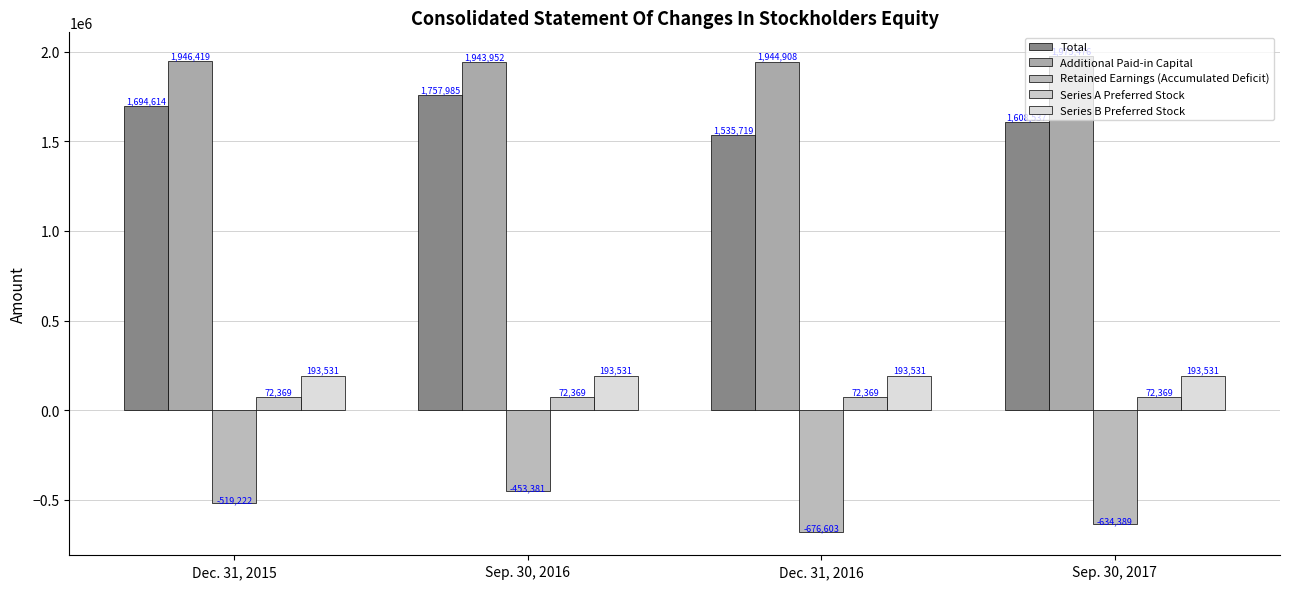

What is the maximum value for Additional Paid-in Capital?

1975476